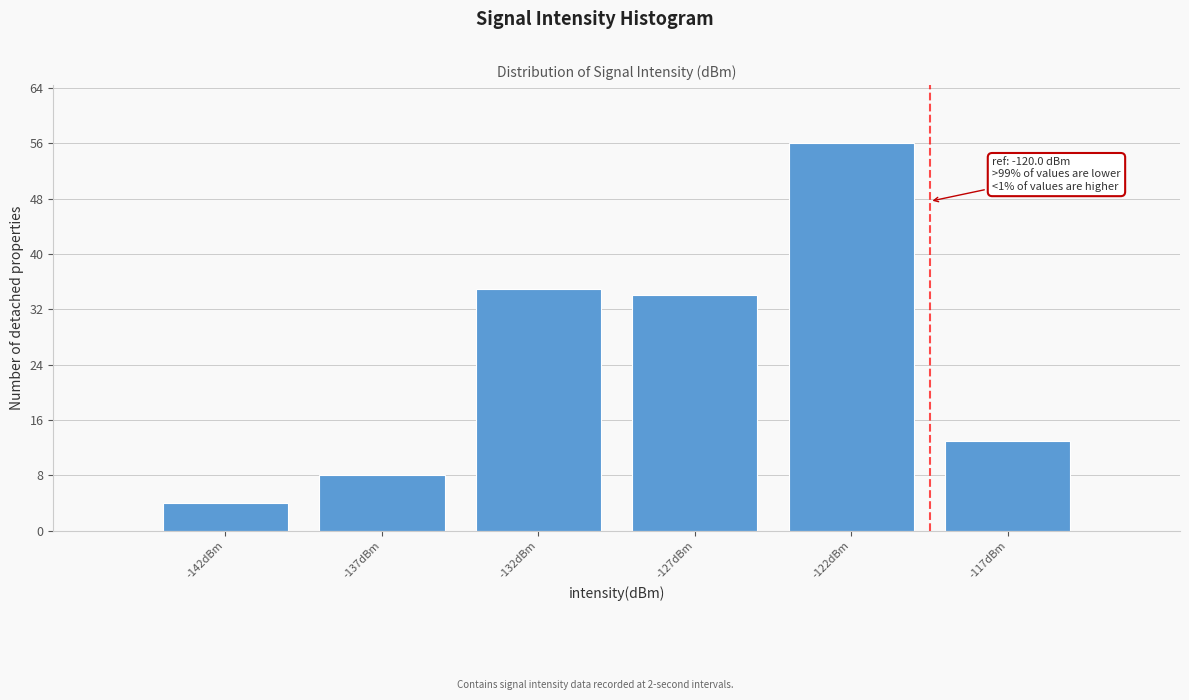

Reading right to left, list all the values displayed in this chart.

13	56	34	35	8	4